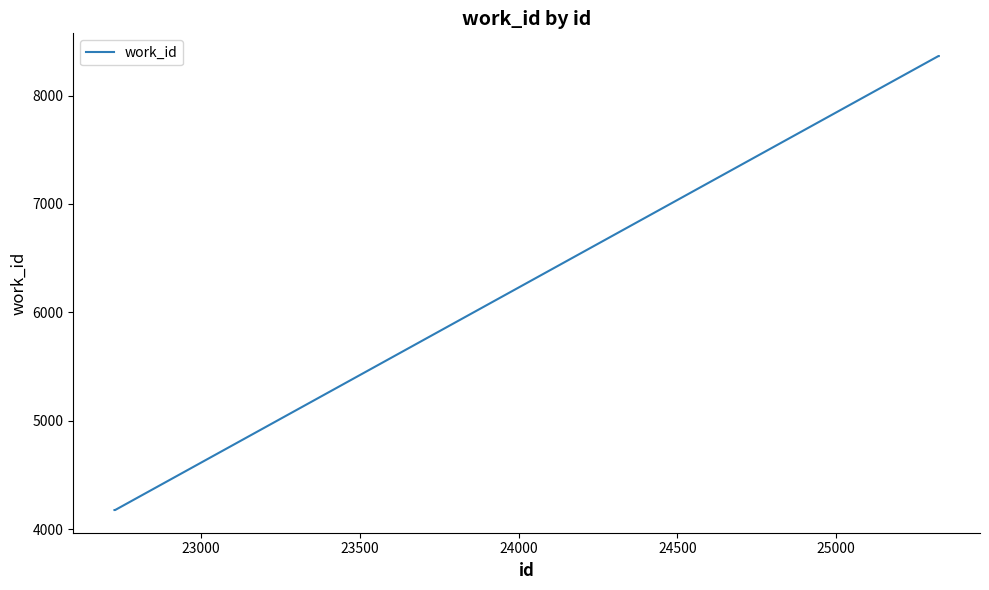

What is the maximum value shown in the chart?

8364